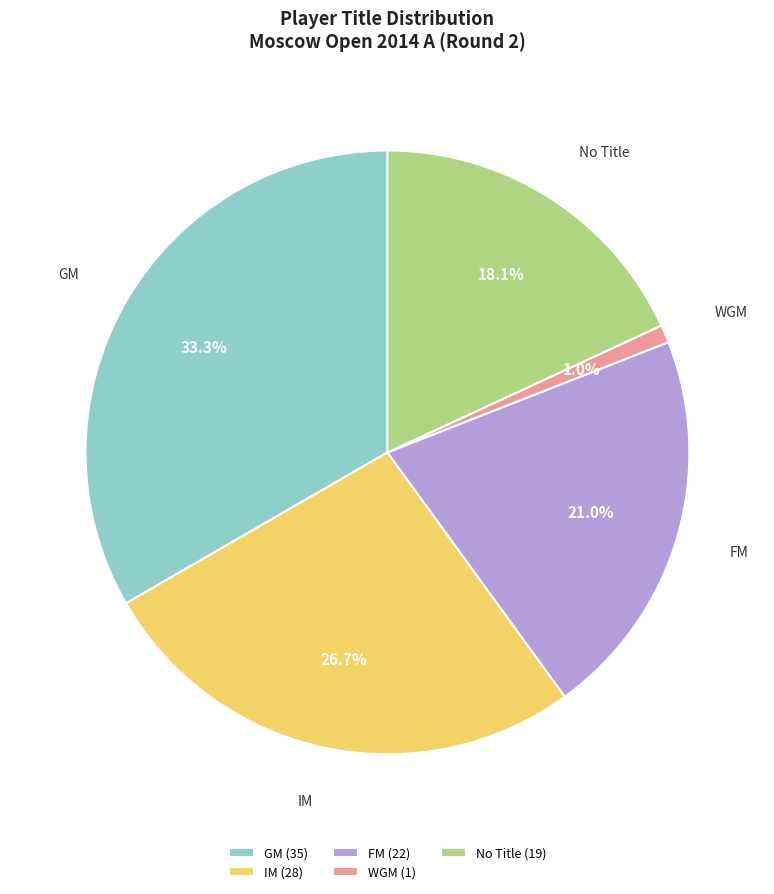

Does No Title (19) represent more than half of the total?

No